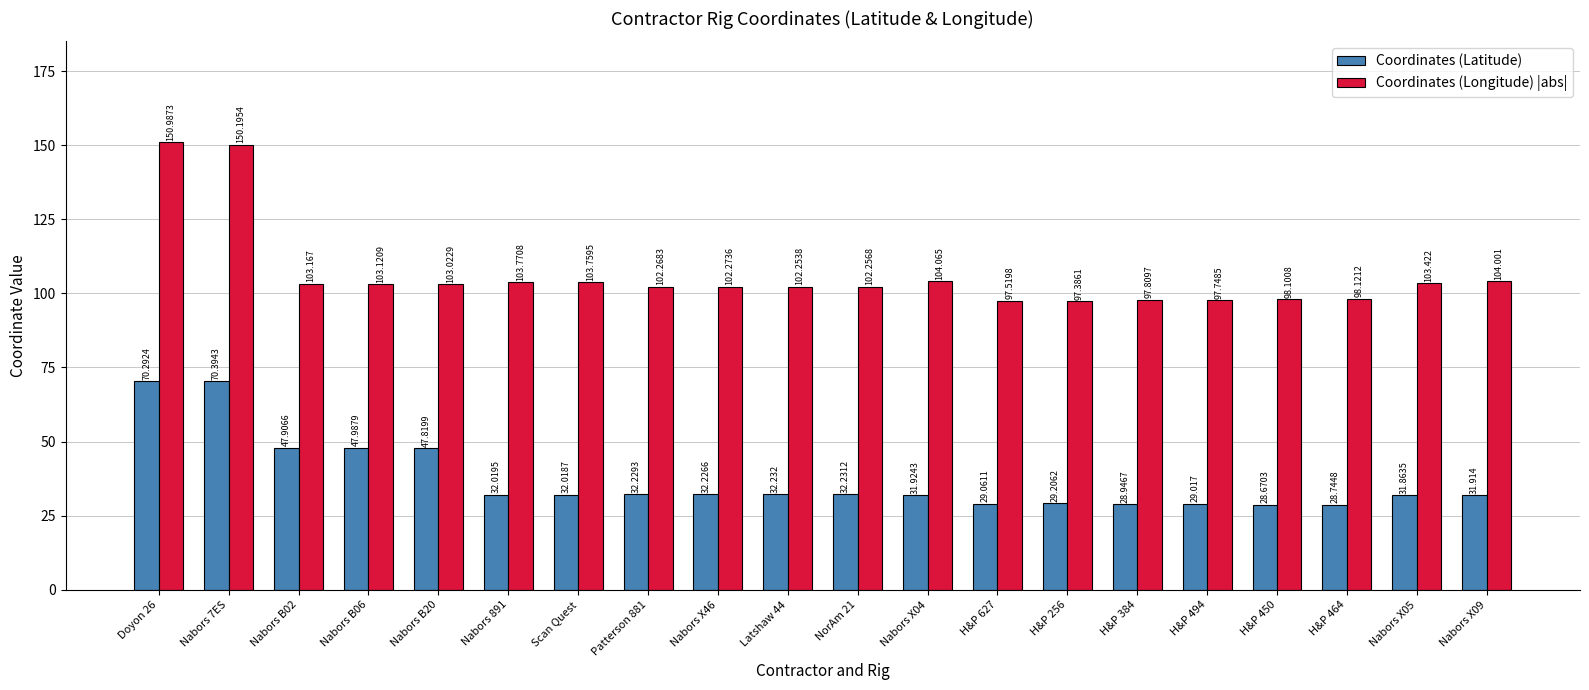

At which label is Coordinates (Latitude) closest to 49?

Nabors B06